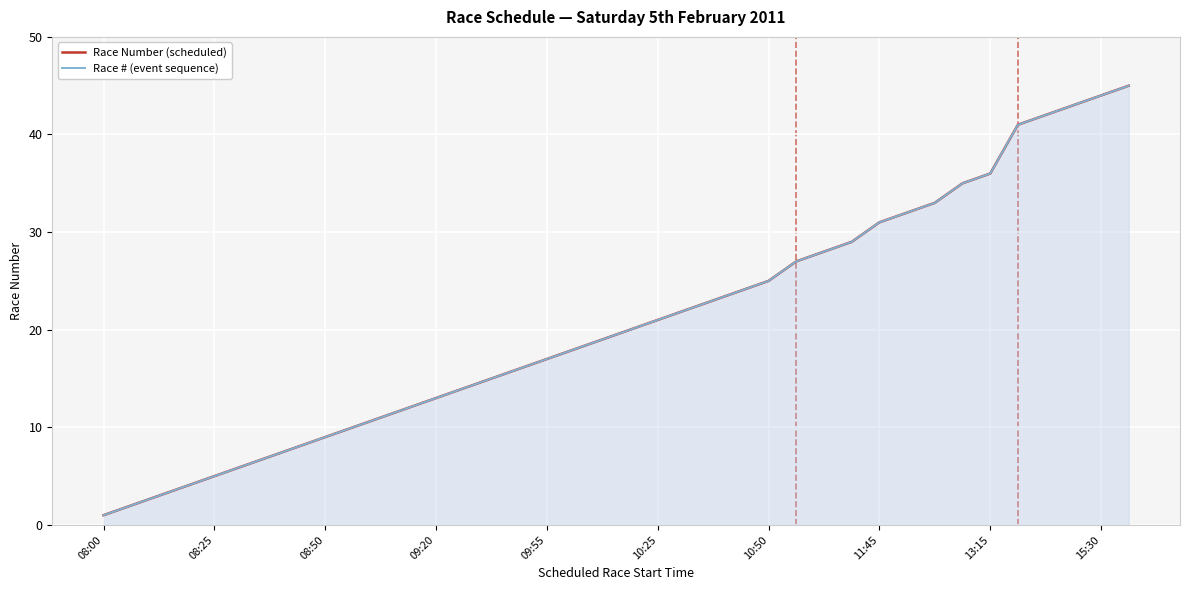

True or false: Race Number (scheduled) and Race # (event sequence) intersect in this chart.

False